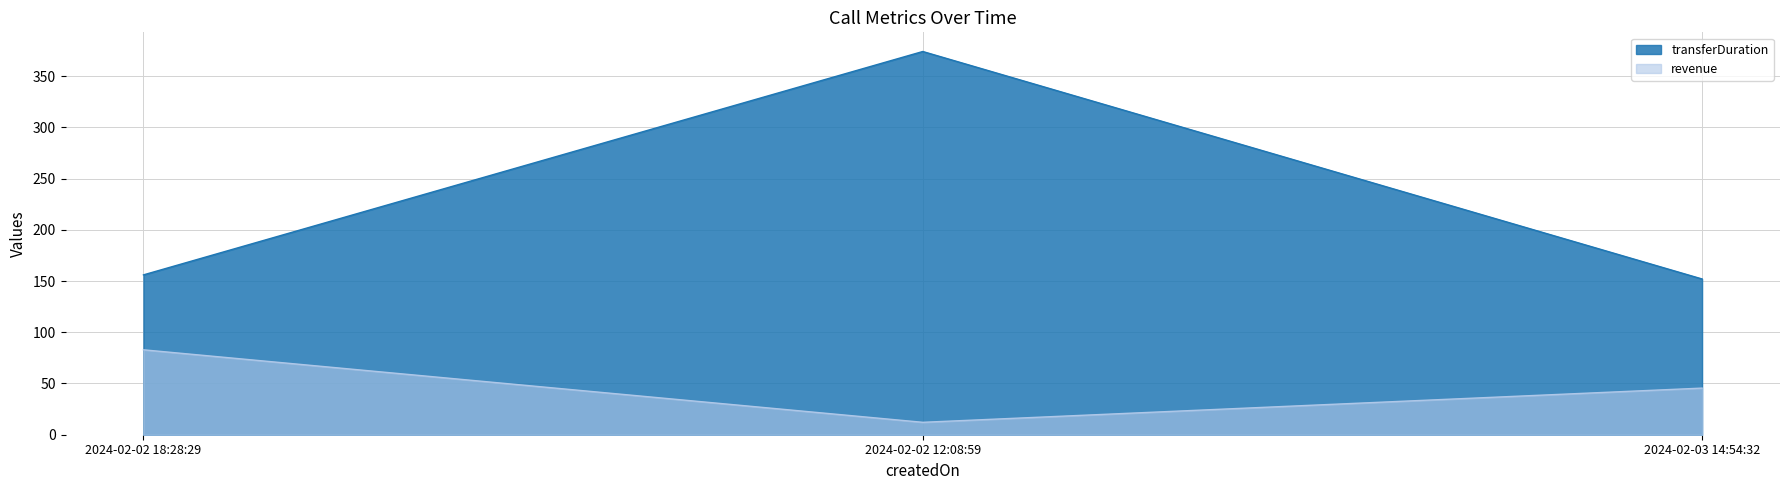

How many values in the transferDuration series exceed 156?

1